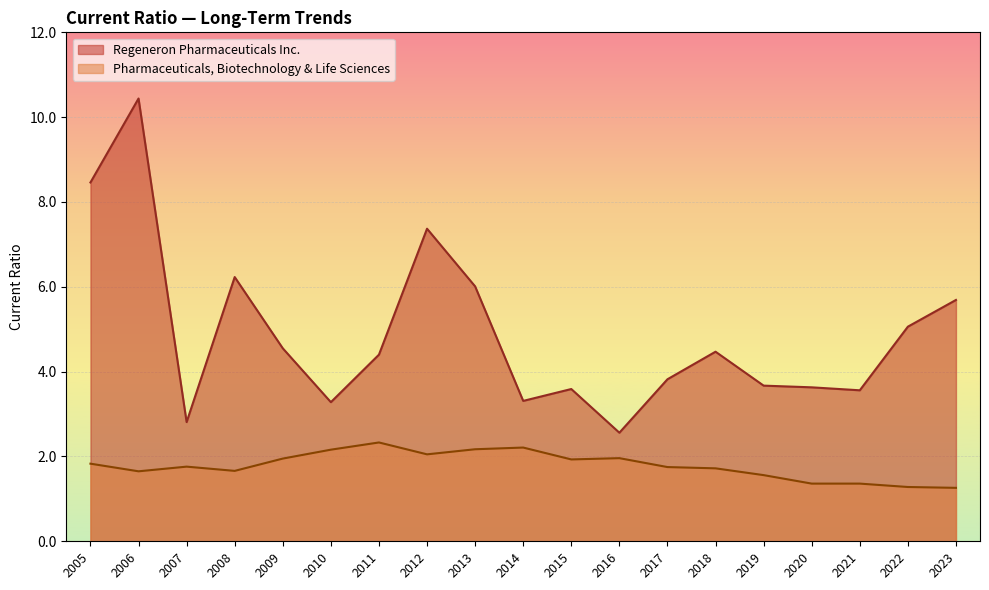

True or false: Regeneron Pharmaceuticals Inc. and Pharmaceuticals, Biotechnology & Life Sciences intersect in this chart.

False